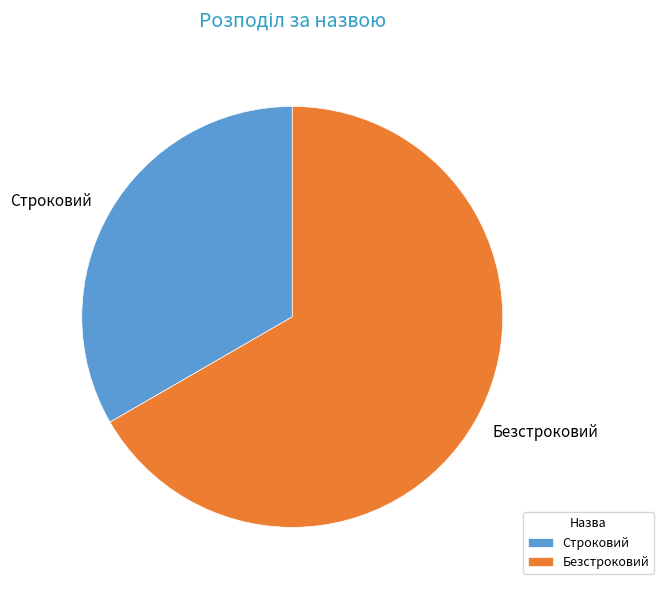

Which has a higher value, Строковий or Безстроковий?

Безстроковий